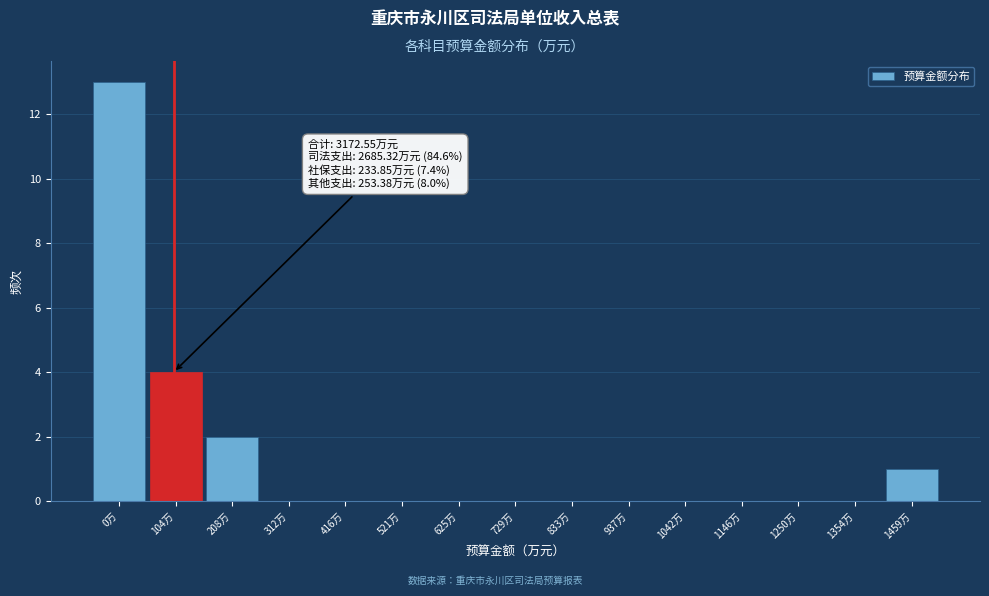

Reading right to left, what are all the values shown in this chart?

1459万=1	1354万=0	1250万=0	1146万=0	1042万=0	937万=0	833万=0	729万=0	625万=0	521万=0	416万=0	312万=0	208万=2	104万=4	0万=13